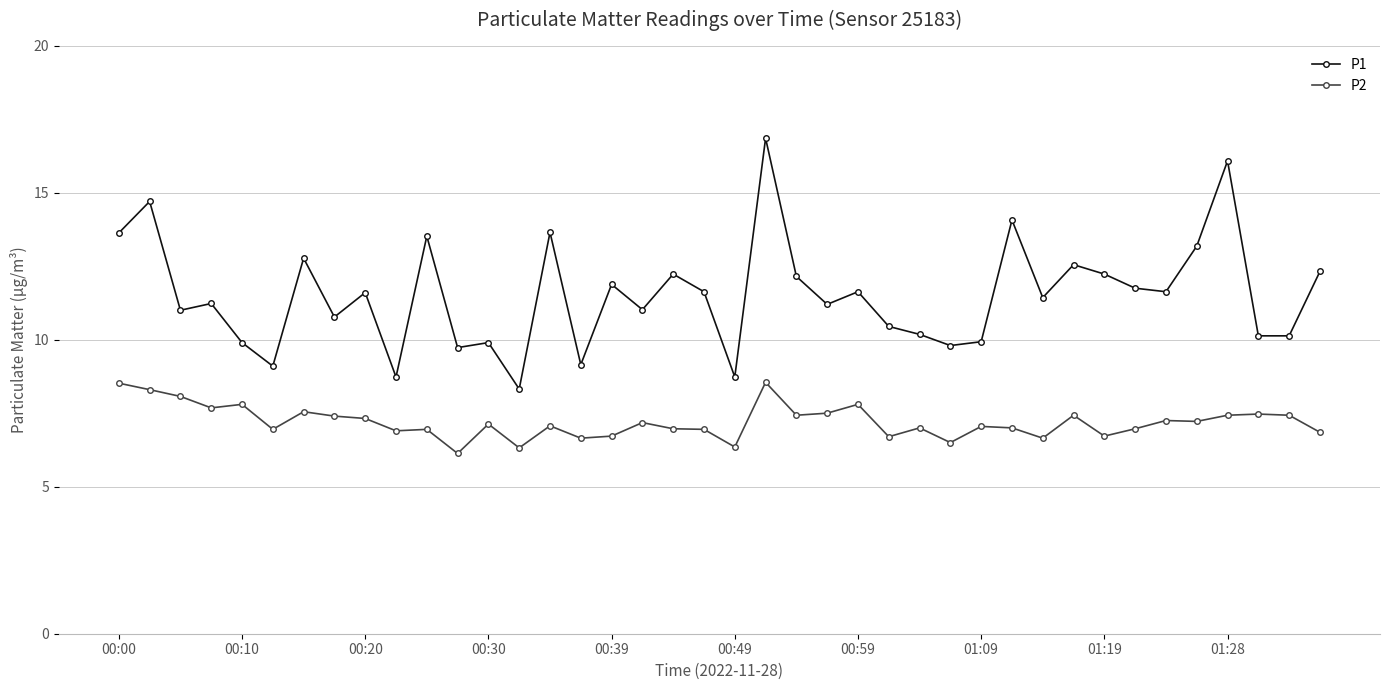

What is the difference between the second highest and second lowest values in the P2 series?

2.2